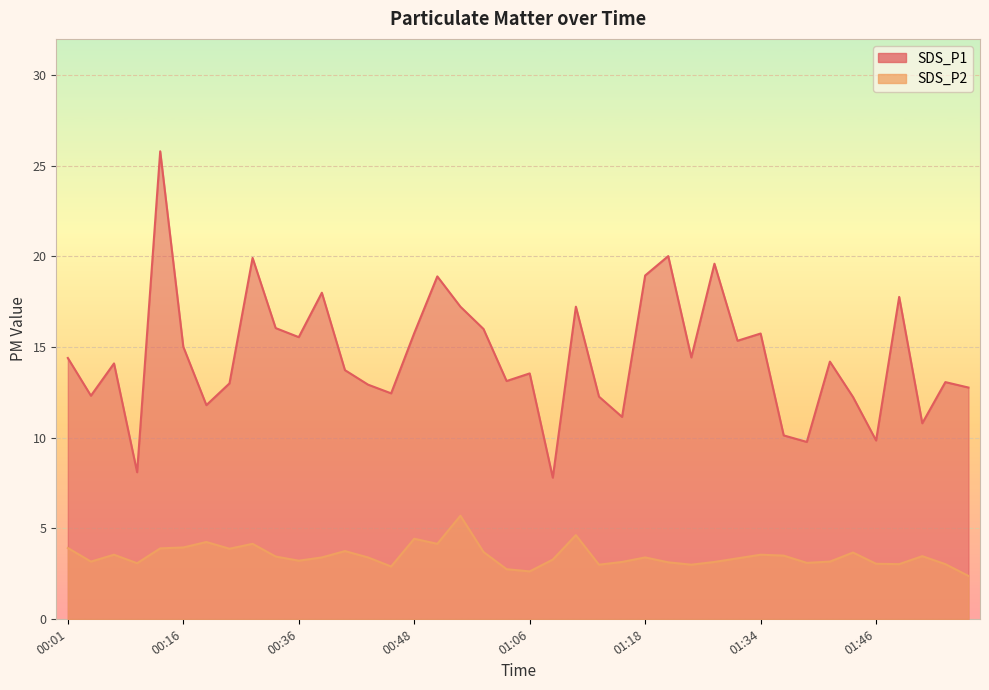

Which series has the largest total across all categories?

SDS_P1